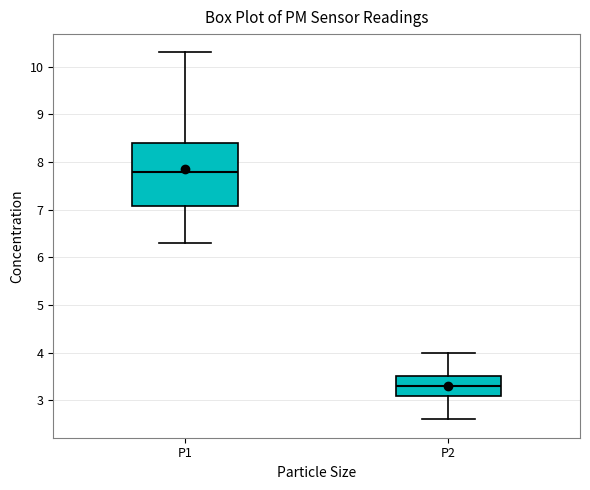

Reading left to right, transcribe this box plot: for each box, give where its median line is, the range the box spans, and where its two whiskers end, as read against the y-axis. The values are not printed on the chart, so give them approximately, as read against the axis.

P1: median 7.8, box 7.1 to 8.4, whiskers 6.3 to 10.3
P2: median 3.3, box 3.1 to 3.5, whiskers 2.6 to 4.0